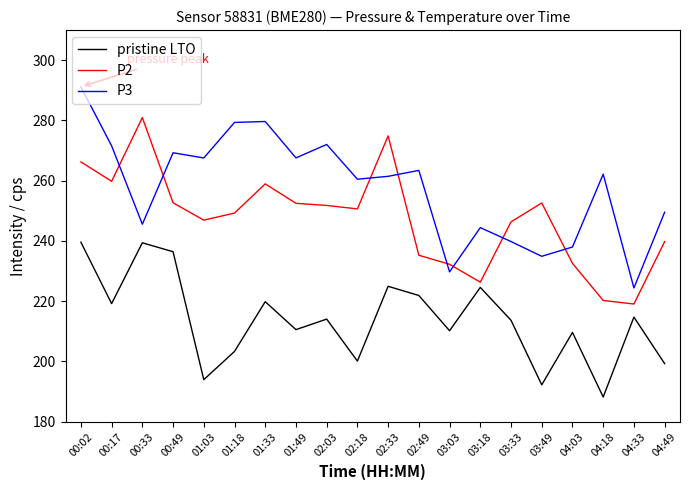

Read the P3 value at 02:33.

261.4